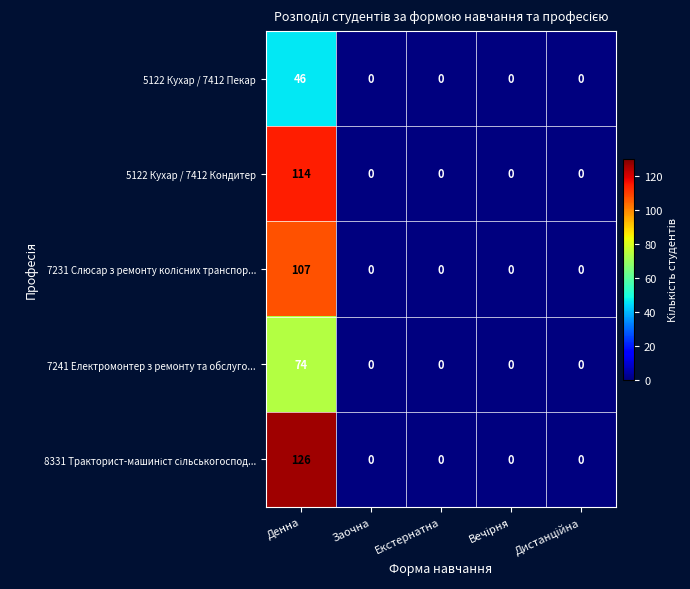

The value of 5122 Кухар / 7412 Кондитер at Денна is 59. True or false?

False